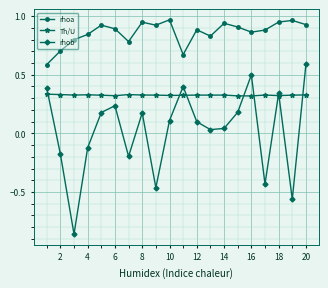

Is this an area chart (filled region under the line)?

No